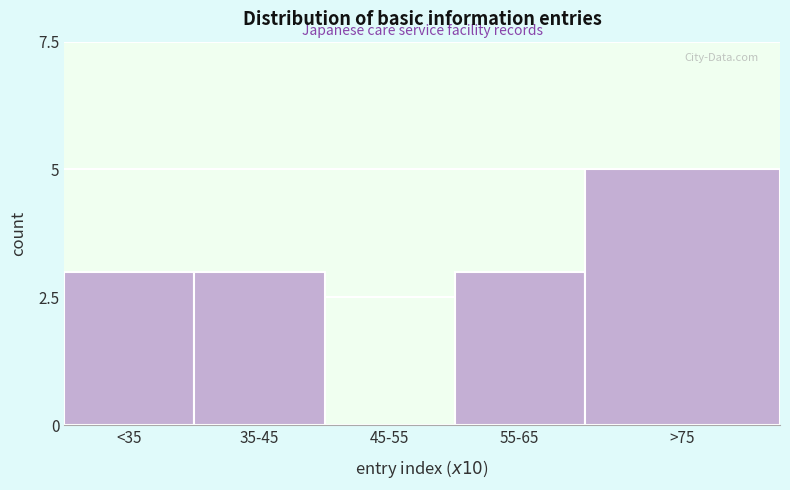

Reading left to right, extract all data points from this chart.

<35=3	35-45=3	45-55=0	55-65=3	>75=5